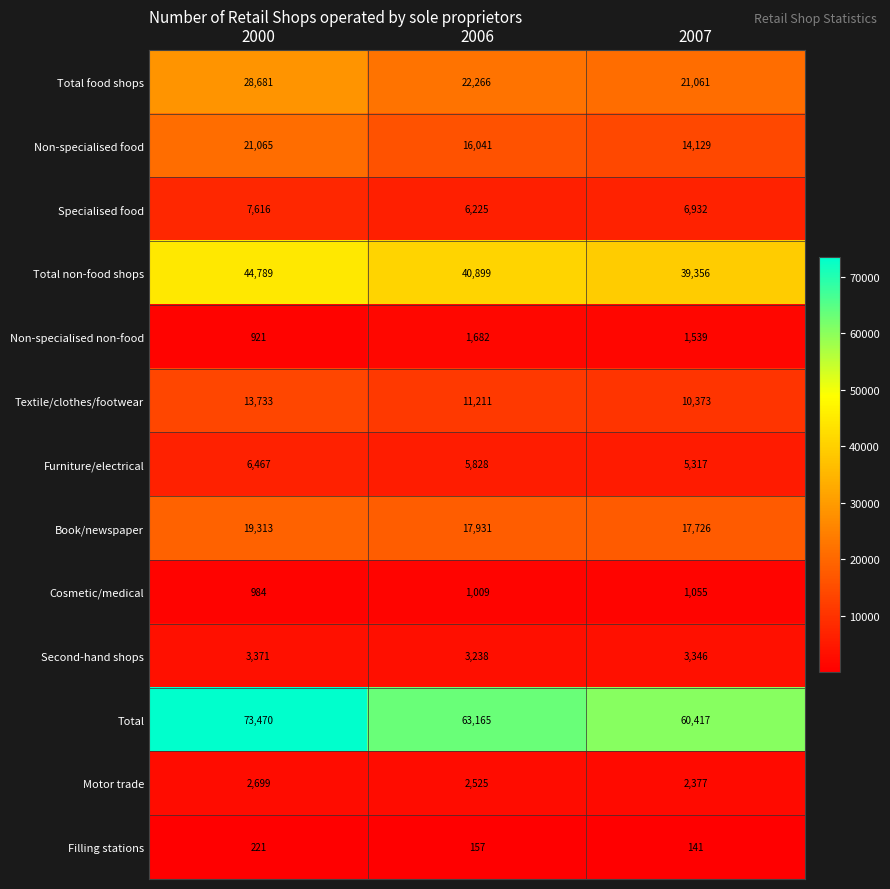

Rank the categories by Total value from highest to lowest.

2000, 2006, 2007